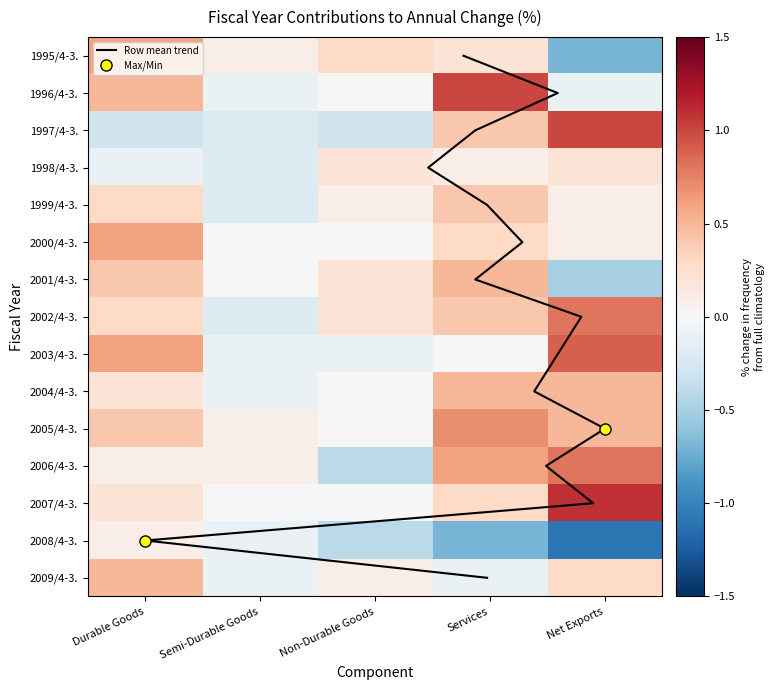

Where is 1997/4-3. nearest to the value 0?

Semi-Durable Goods